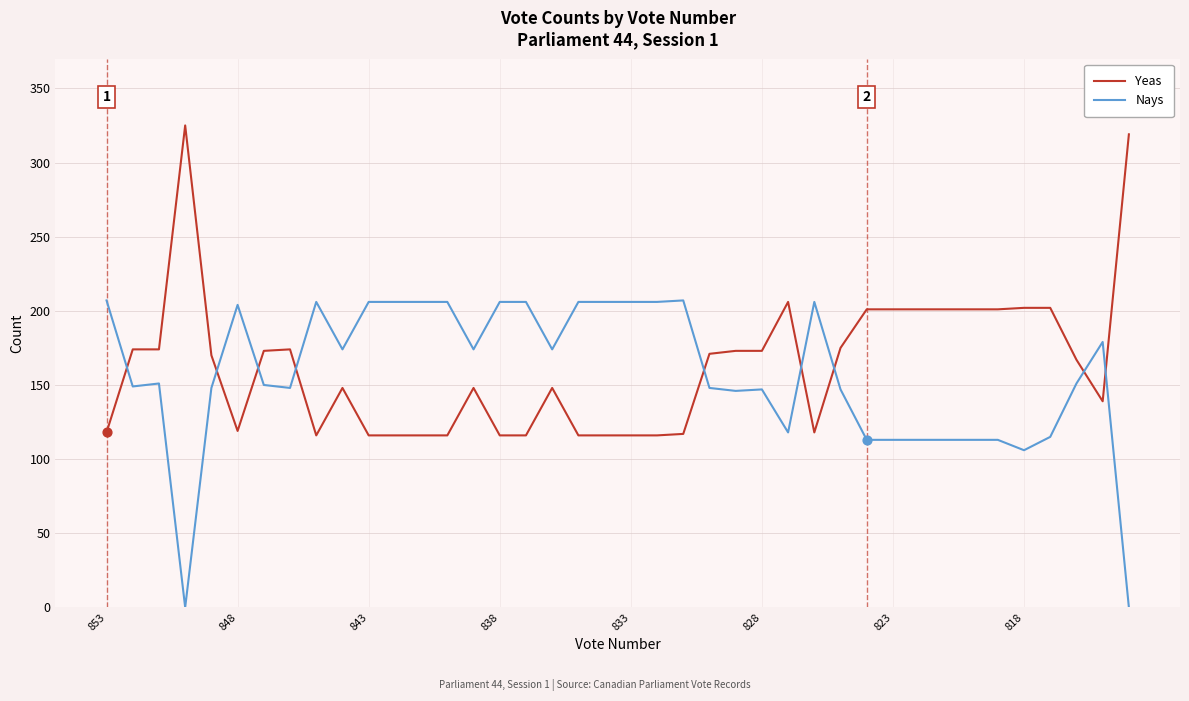

Which series has the largest total across all categories?

Yeas